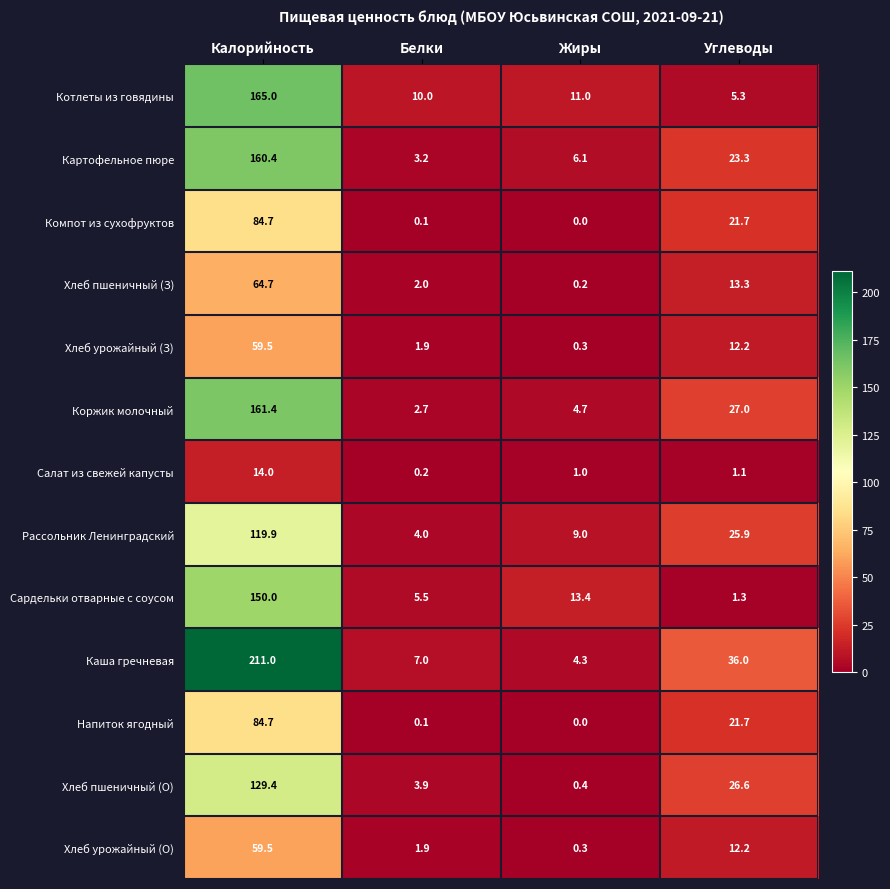

The value of Хлеб пшеничный (З) at Калорийность is 64.7. True or false?

True